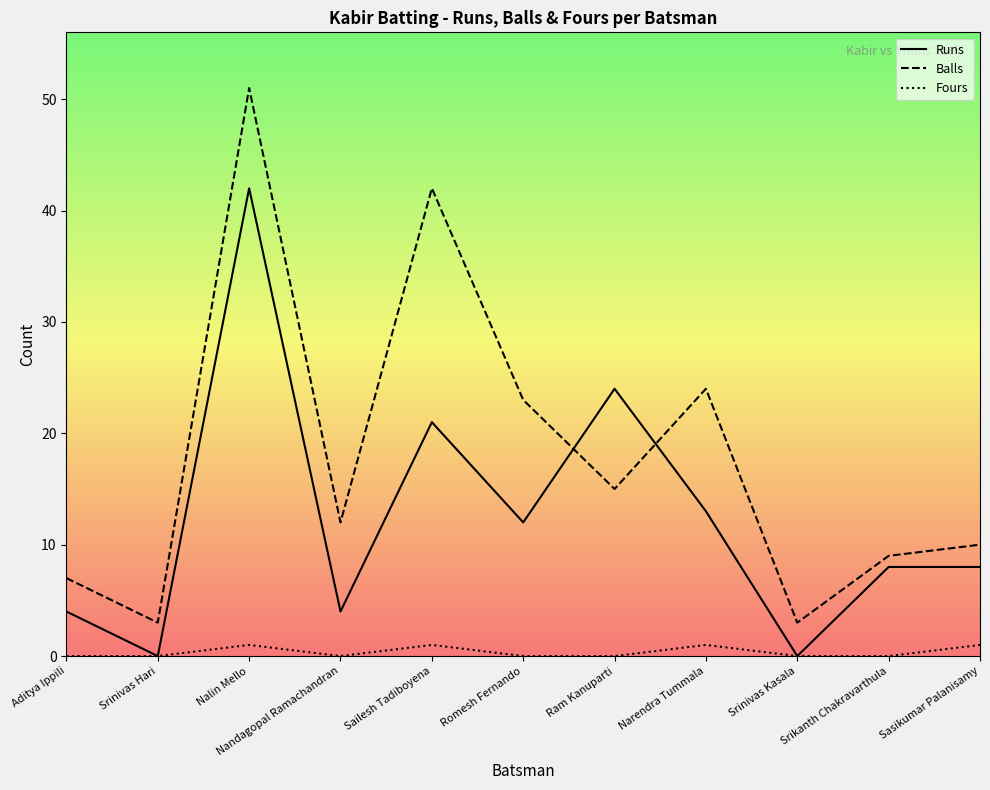

What is the total value across all series at Srikanth Chakravarthula?

17